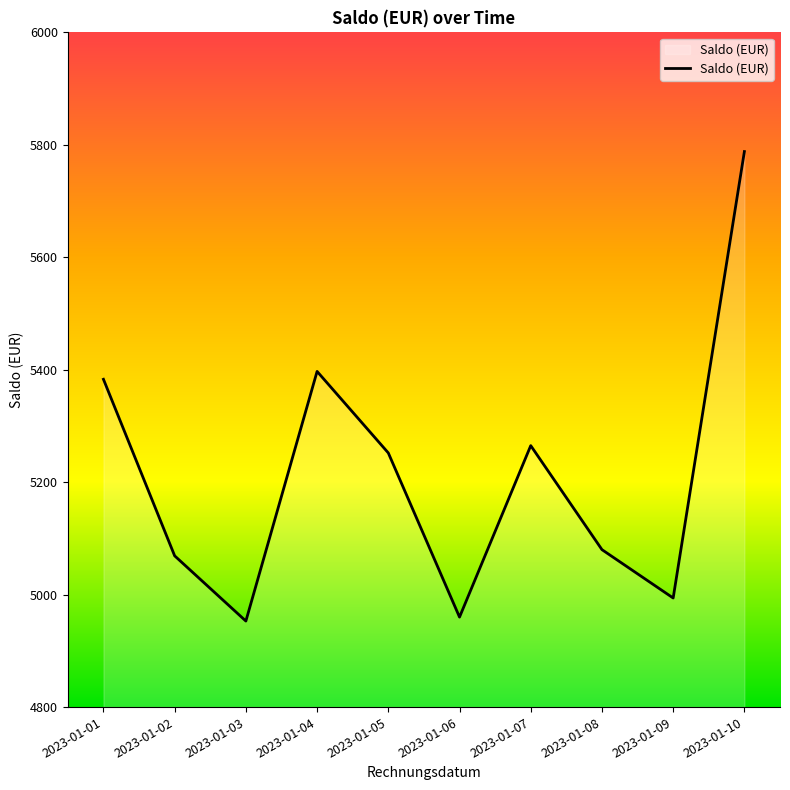

What is the greatest value displayed?

5788